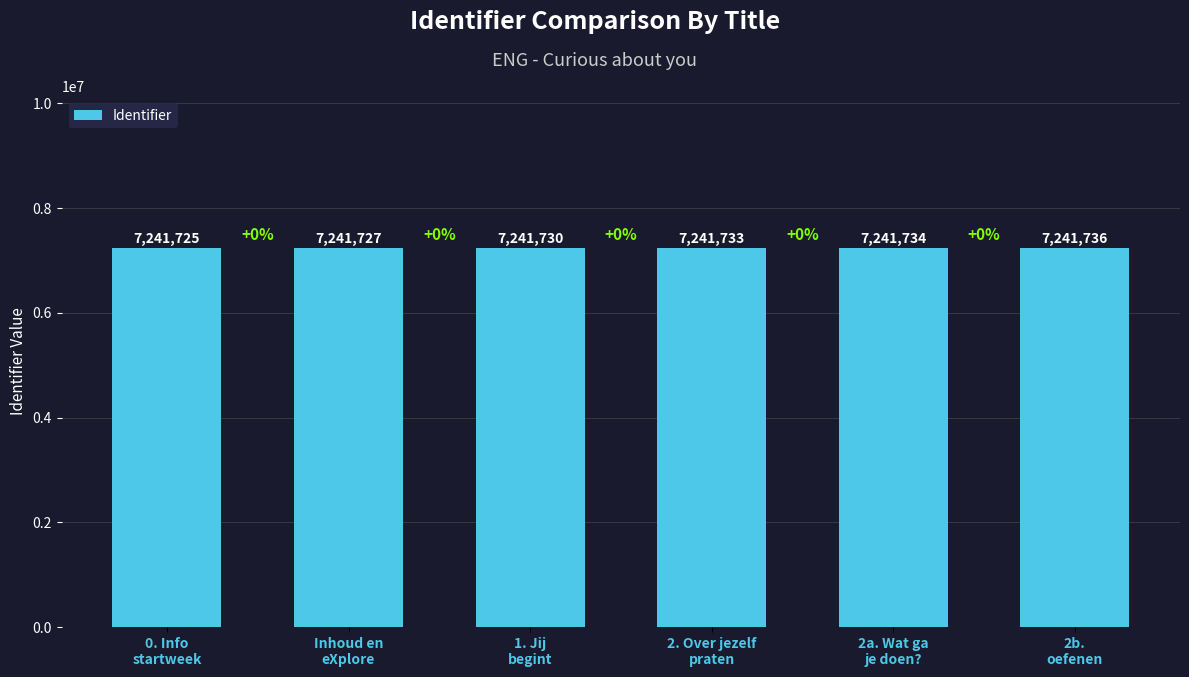

List the labels in order of value, largest first.

2b.
oefenen, 2a. Wat ga
je doen?, 2. Over jezelf
praten, 1. Jij
begint, Inhoud en
eXplore, 0. Info
startweek